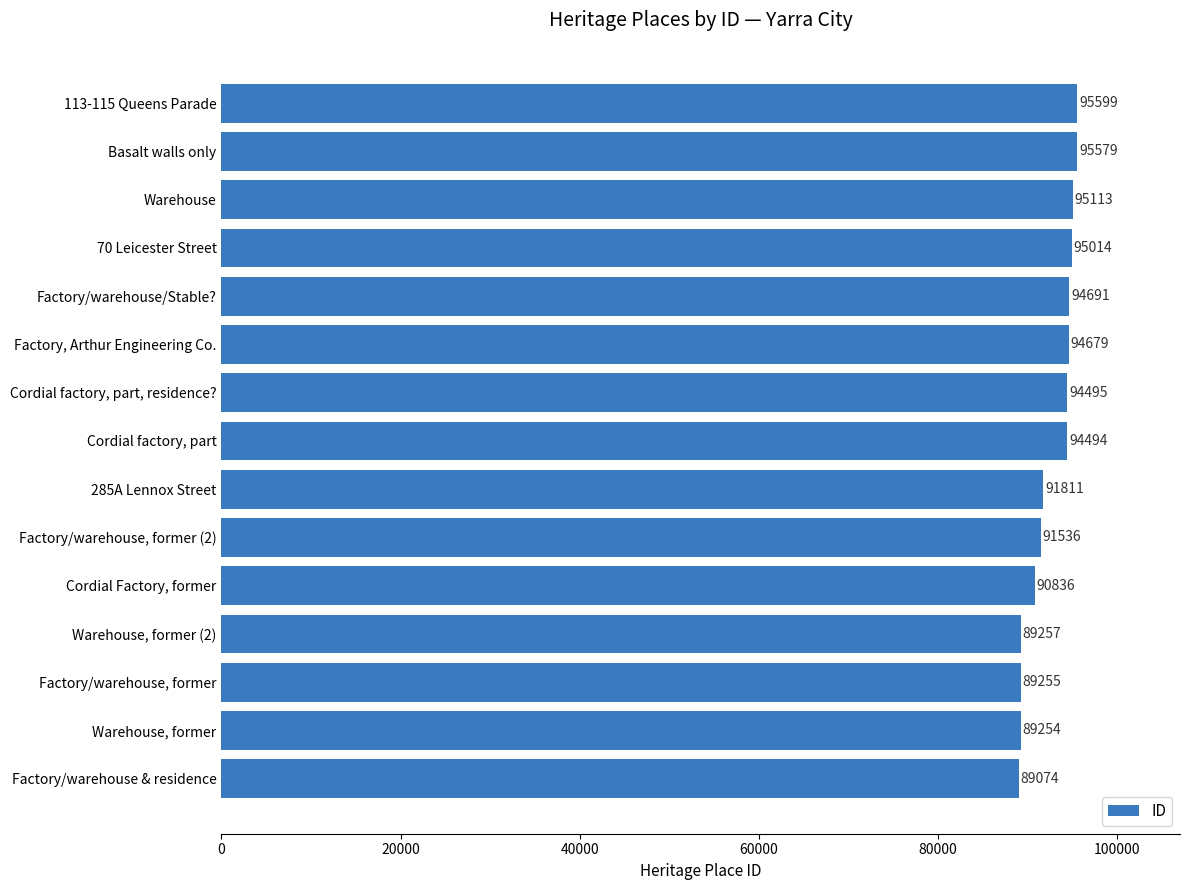

How many categories are shown in the chart?

15